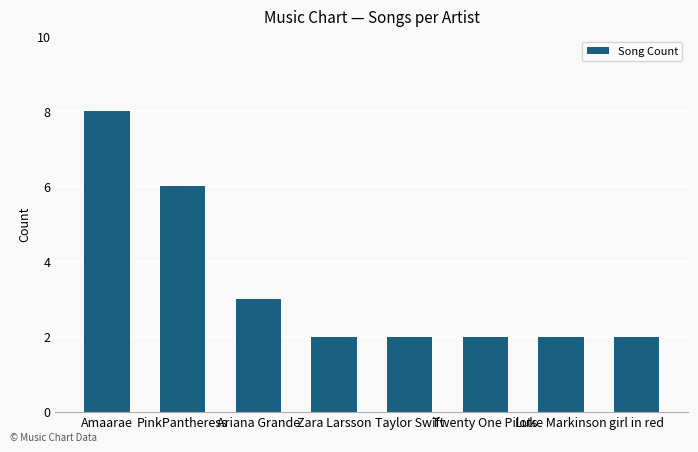

The value at PinkPantheress is 6. True or false?

True